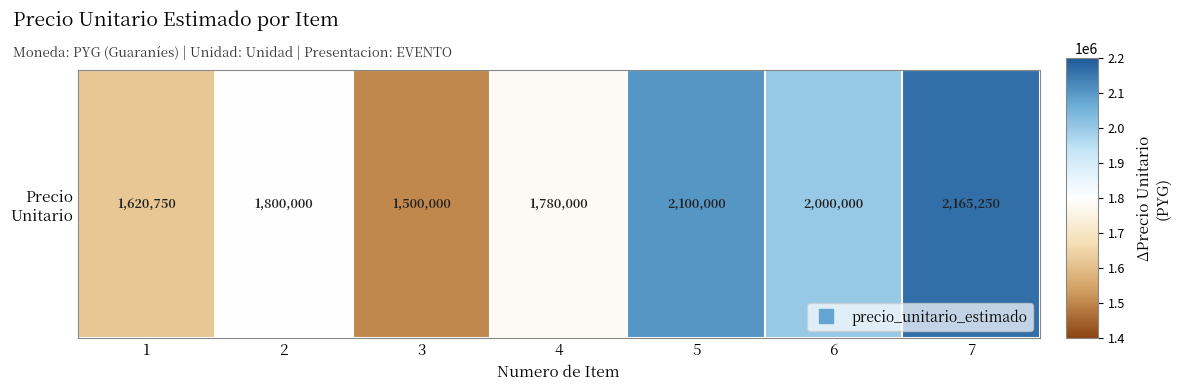

Approximately how many times larger is the value at 2 compared to 7?

0.8